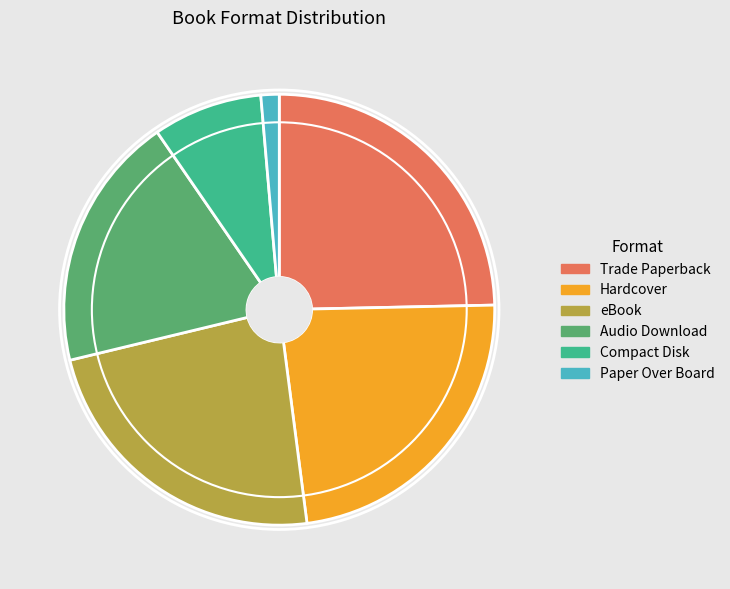

Is there any slice that represents more than half of the pie?

No